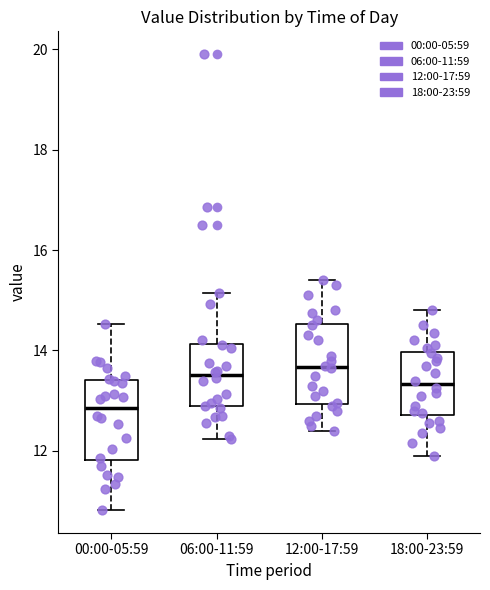

Reading left to right, transcribe this box plot: for each box, give where its median line is, the range the box spans, and where its two whiskers end, as read against the y-axis. The values are not printed on the chart, so give them approximately, as read against the axis.

00:00-05:59: median 12.8, box 11.8 to 13.4, whiskers 10.8 to 14.6
06:00-11:59: median 13.6, box 12.8 to 14.2, whiskers 12.2 to 15.2
12:00-17:59: median 13.6, box 13.0 to 14.6, whiskers 12.4 to 15.4
18:00-23:59: median 13.4, box 12.8 to 14.0, whiskers 12.0 to 14.8